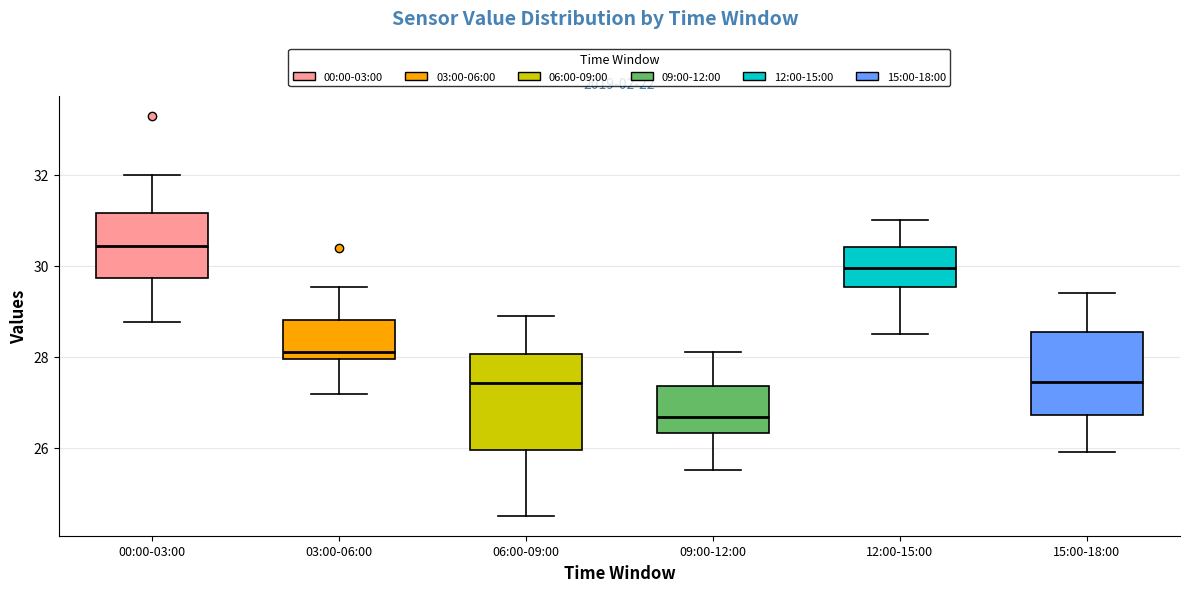

Reading left to right, read every box against the y-axis: the position of its median line, the range the box covers, and the ends of its whiskers. The values are not printed on the chart, so give them approximately, as read against the axis.

00:00-03:00: median 30.4, box 29.8 to 31.2, whiskers 28.8 to 32.0
03:00-06:00: median 28.2, box 28.0 to 28.8, whiskers 27.2 to 29.6
06:00-09:00: median 27.4, box 26.0 to 28.0, whiskers 24.6 to 29.0
09:00-12:00: median 26.6, box 26.4 to 27.4, whiskers 25.6 to 28.2
12:00-15:00: median 30.0, box 29.6 to 30.4, whiskers 28.6 to 31.0
15:00-18:00: median 27.4, box 26.8 to 28.6, whiskers 26.0 to 29.4